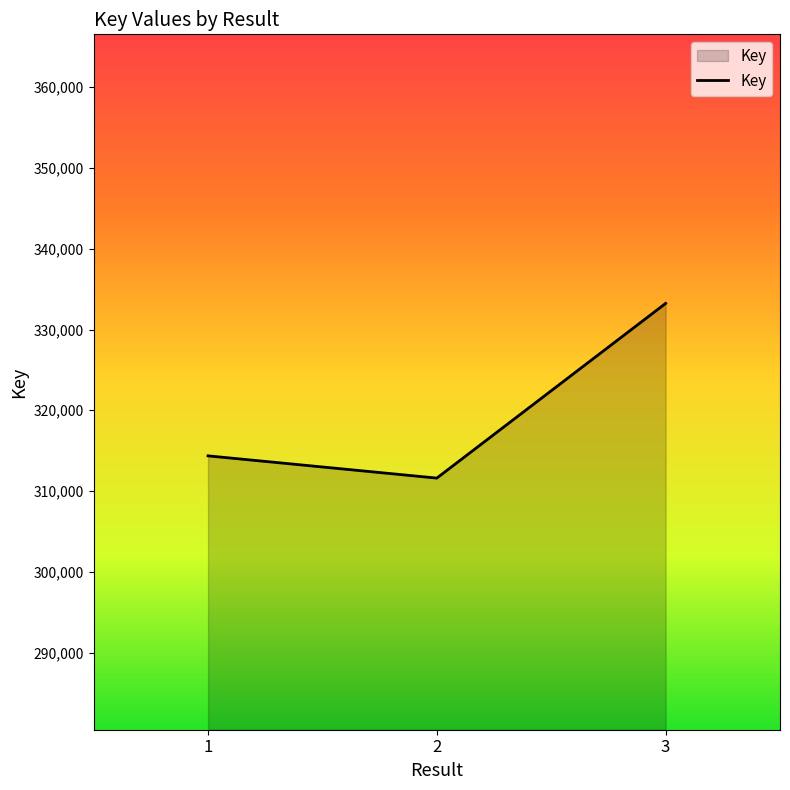

At which label is the value closest to 322416?

1